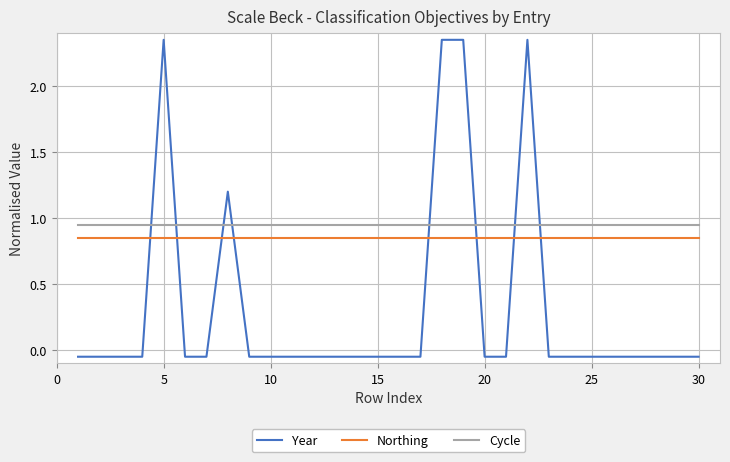

True or false: Cycle and Northing intersect in this chart.

False